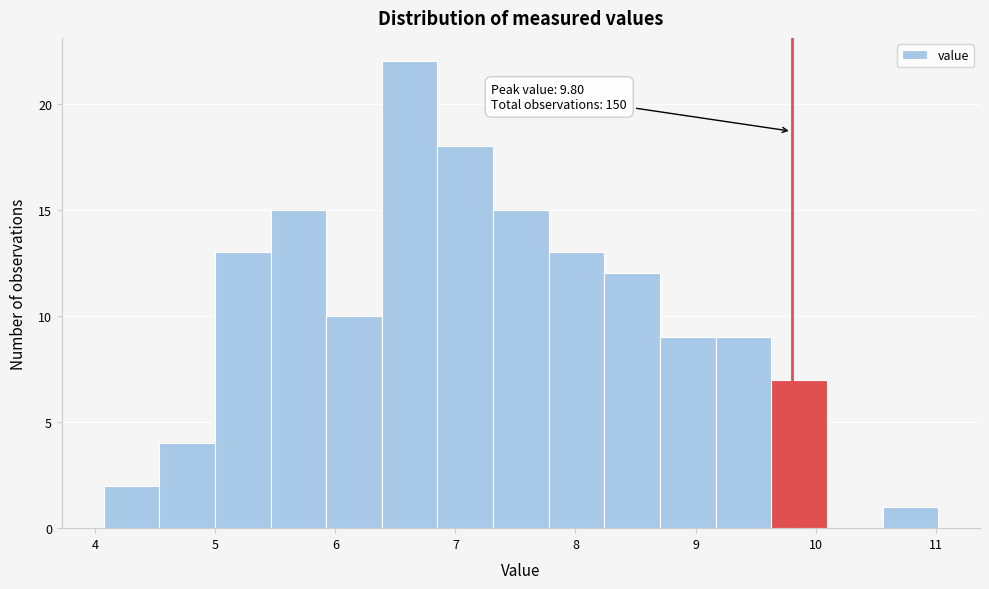

Which range on the x-axis has the tallest bar?

6.4 to 6.9